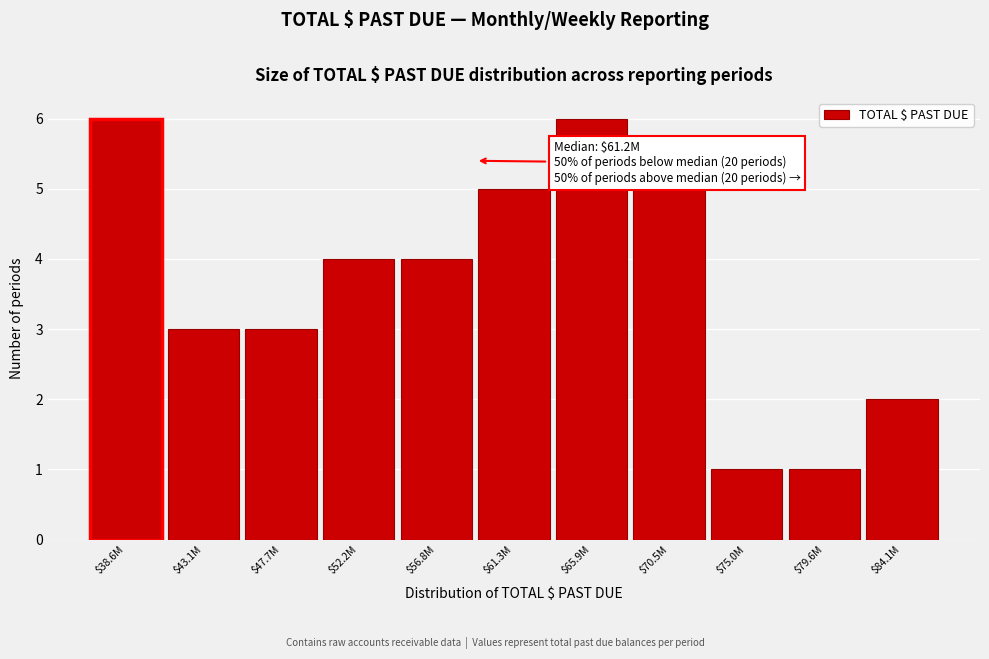

Reading left to right, transcribe all the data shown in this chart.

6	3	3	4	4	5	6	5	1	1	2